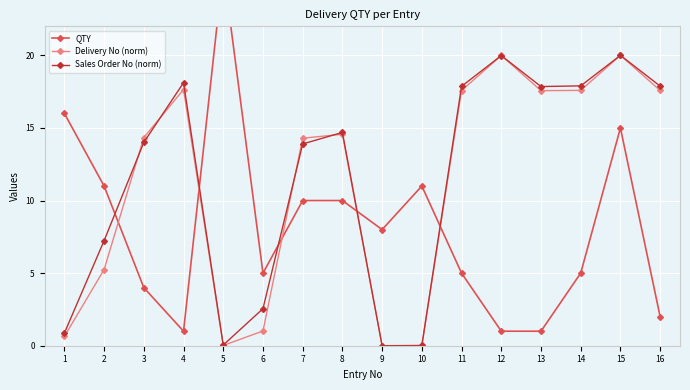

What is the sum of all Delivery No (norm) values?

178.1